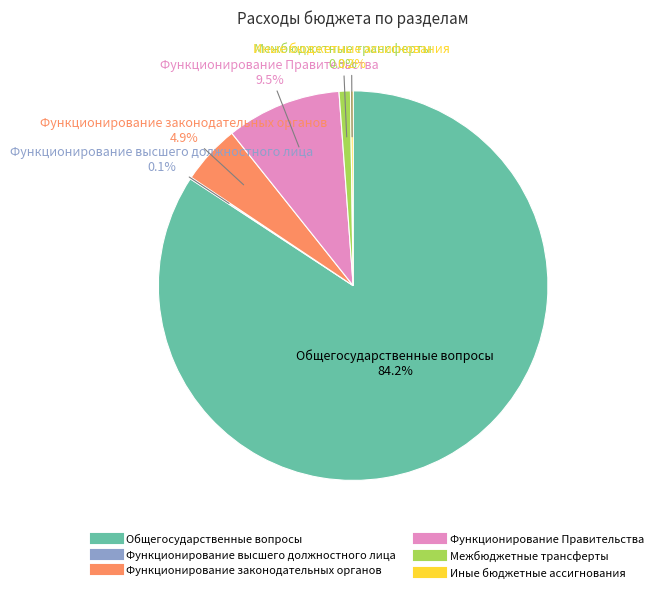

What is the ratio of the value at Функционирование Правительства to the value at Функционирование законодательных органов?

1.9